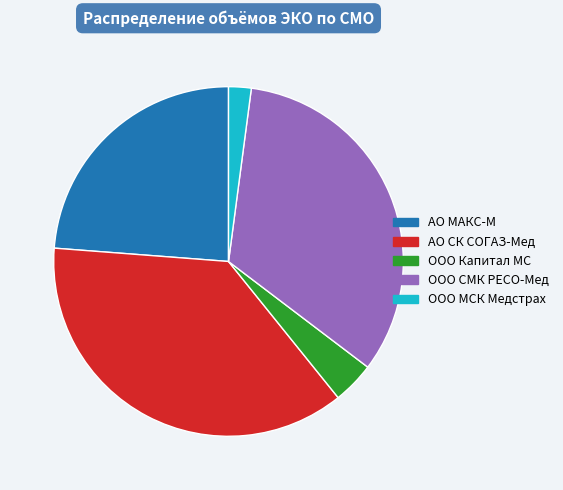

Is there a majority slice in this chart?

No